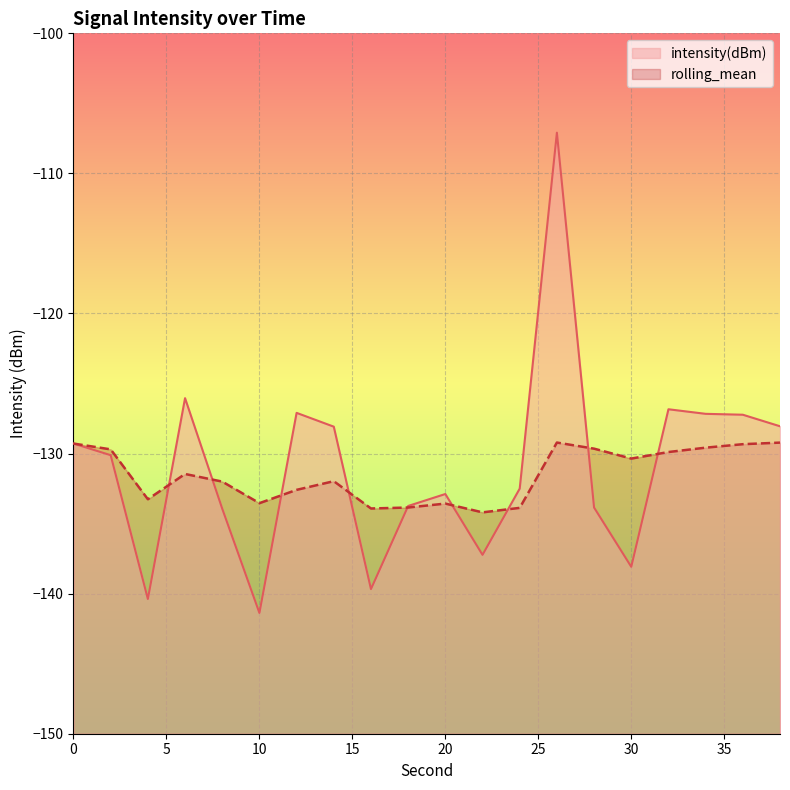

At which category is the sum across all series the highest?

26